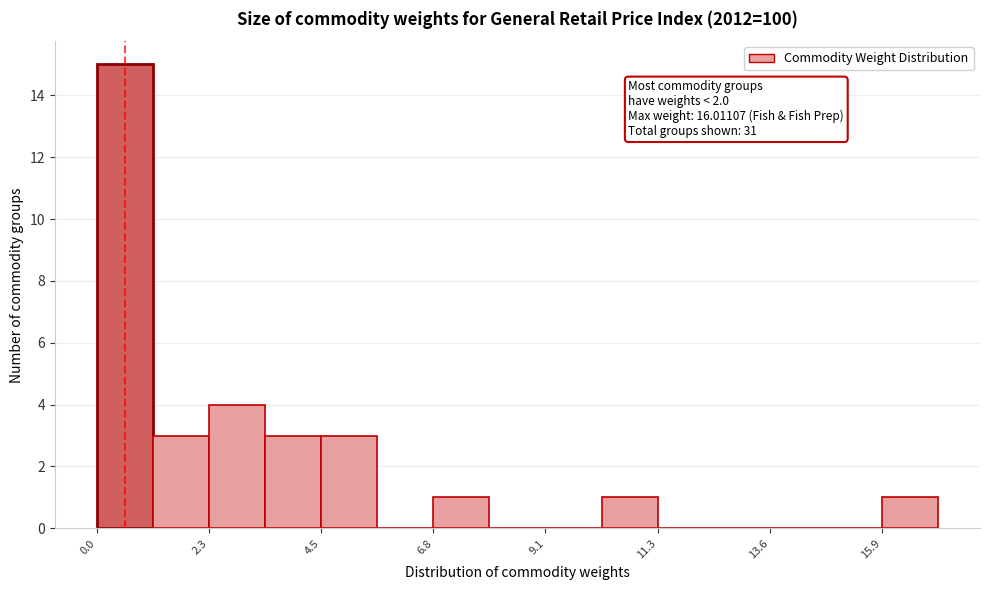

Read against the x-axis, roughly where is the centre of the tallest bar?

0.5